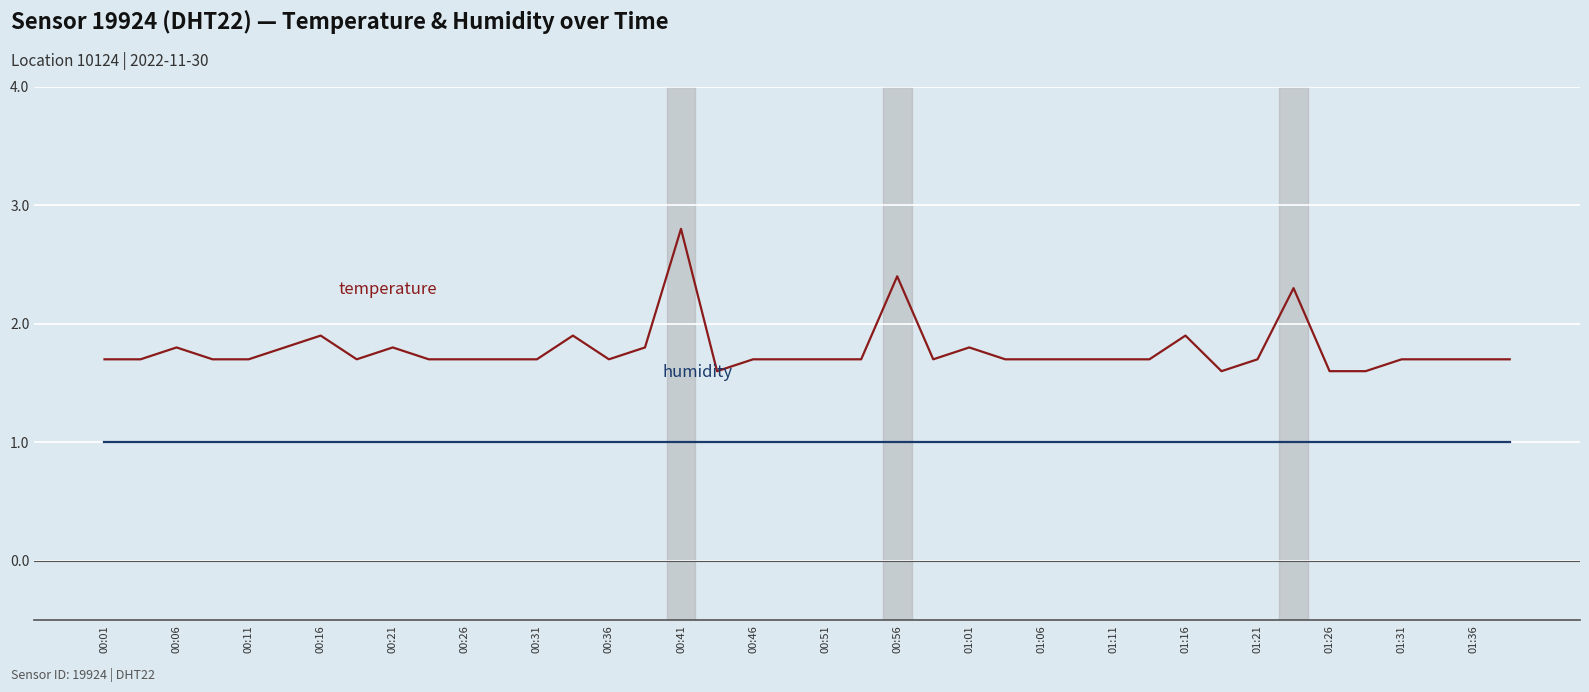

What is the minimum value shown in the chart?

1.0